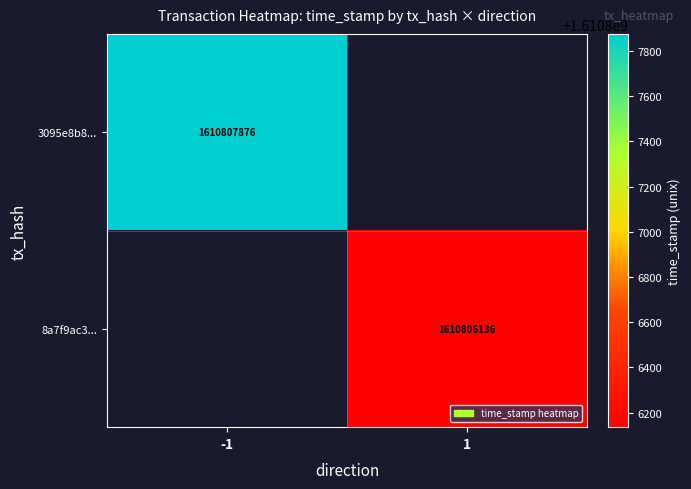

True or false: 8a7f9ac3... has a value of 2862912591 at 1.

False